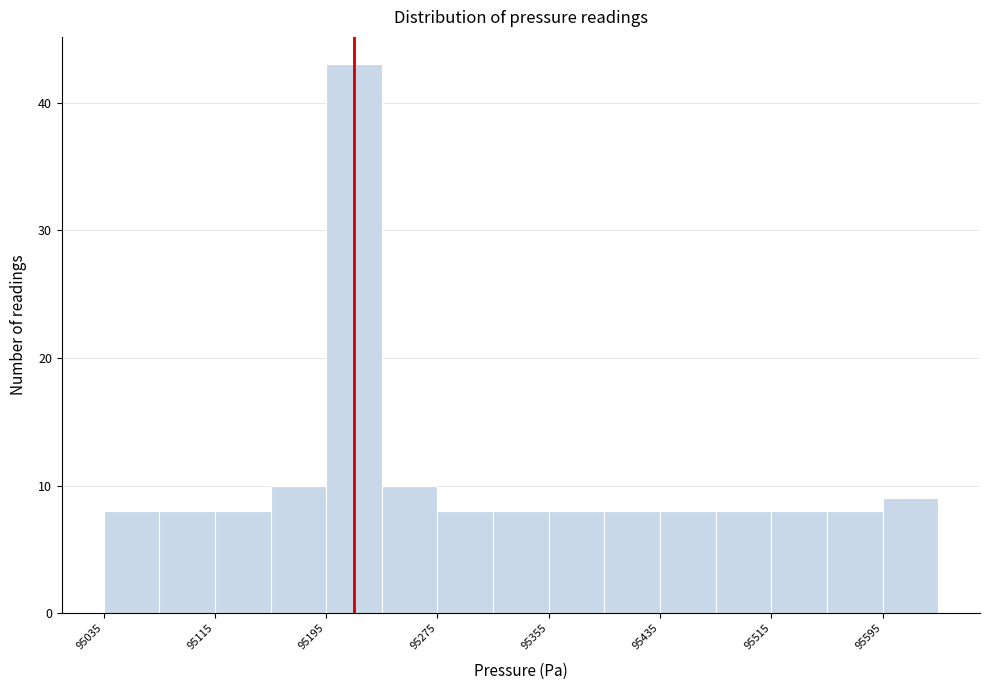

Over which range of the x-axis is the bar tallest?

95195 to 95235